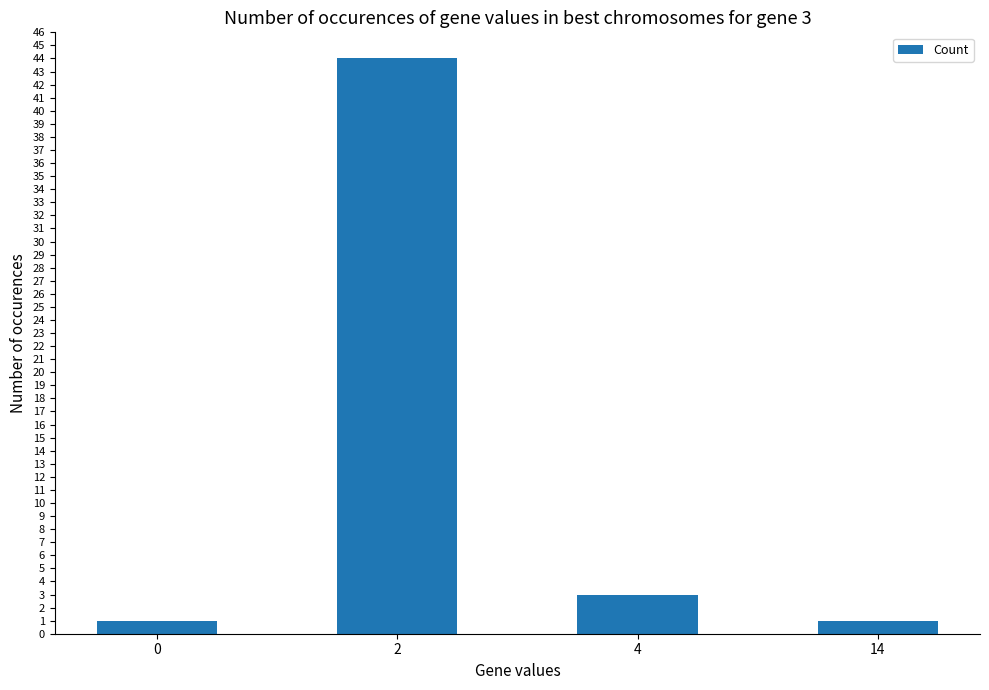

Which category has the highest value across all series?

2